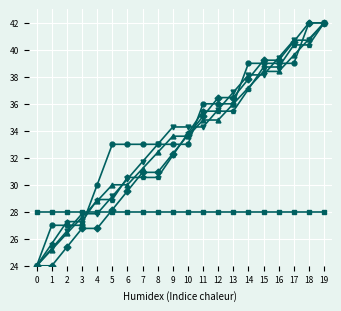

What is the maximum value shown in the chart?

42.0